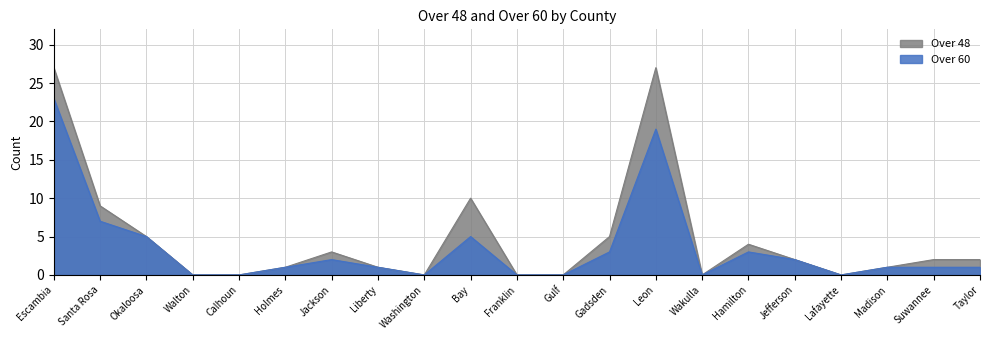

Between Calhoun and Liberty, which is larger?

Liberty